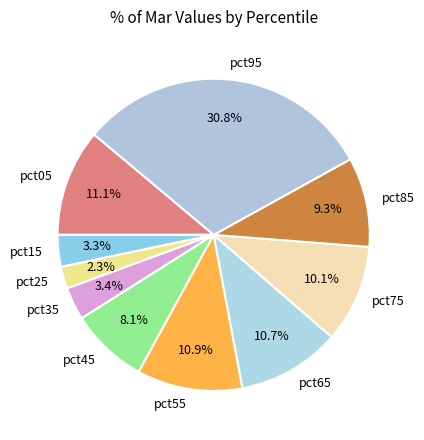

What portion of the pie excludes pct55?

89.1%